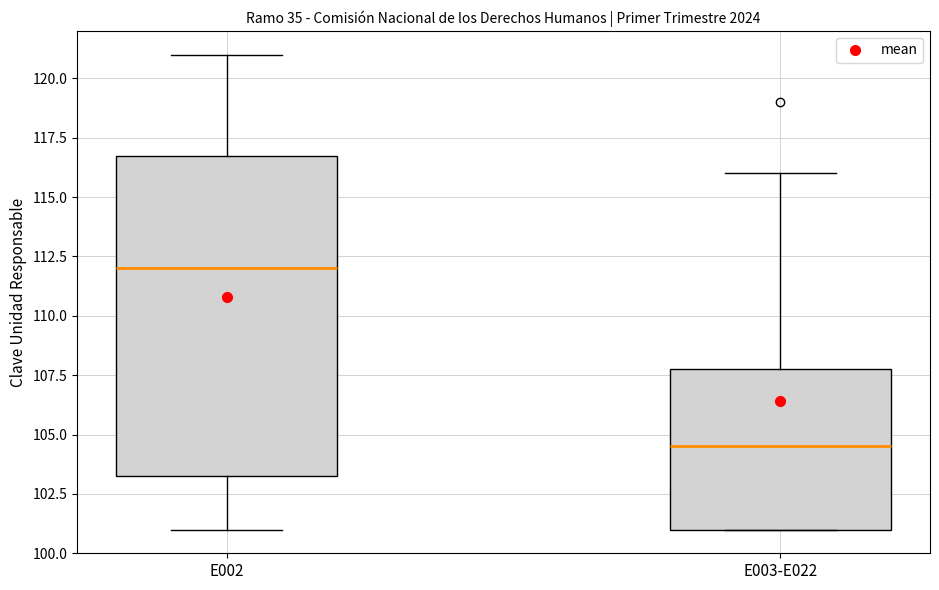

Reading left to right, transcribe this box plot: for each box, give where its median line is, the range the box spans, and where its two whiskers end, as read against the y-axis. The values are not printed on the chart, so give them approximately, as read against the axis.

E002: median 112.0, box 103.5 to 117.0, whiskers 101.0 to 121.0
E003-E022: median 104.5, box 101.0 to 108.0, whiskers 101.0 to 116.0